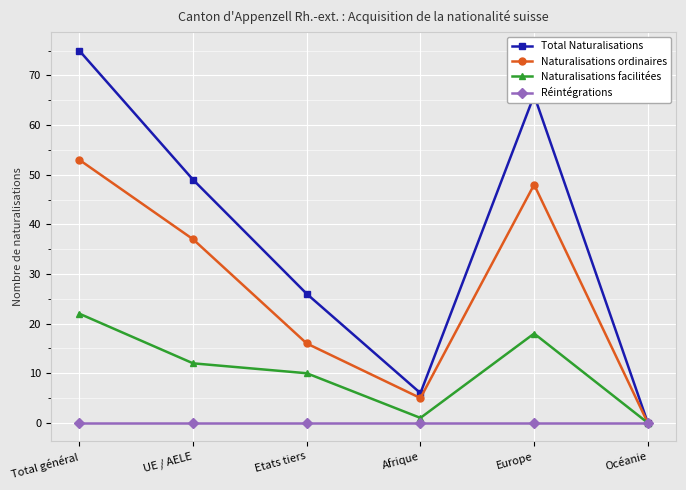

Where is the first local minimum for Naturalisations ordinaires?

Afrique